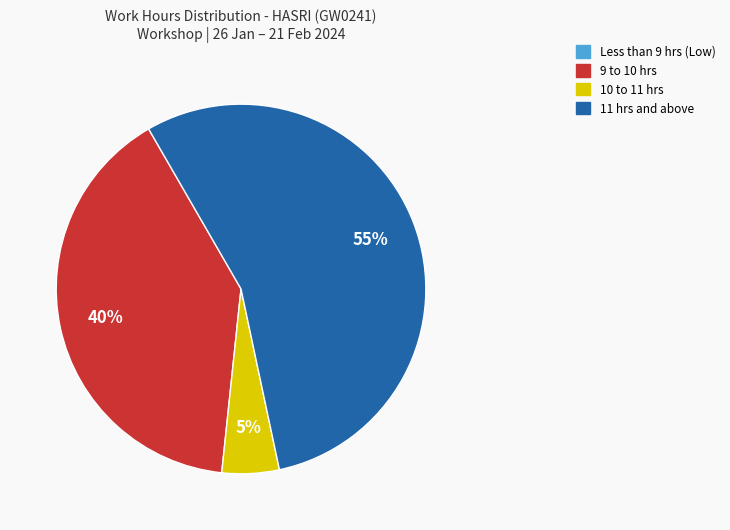

The 10 to 11 hrs slice represents 1% of the pie. True or false?

False